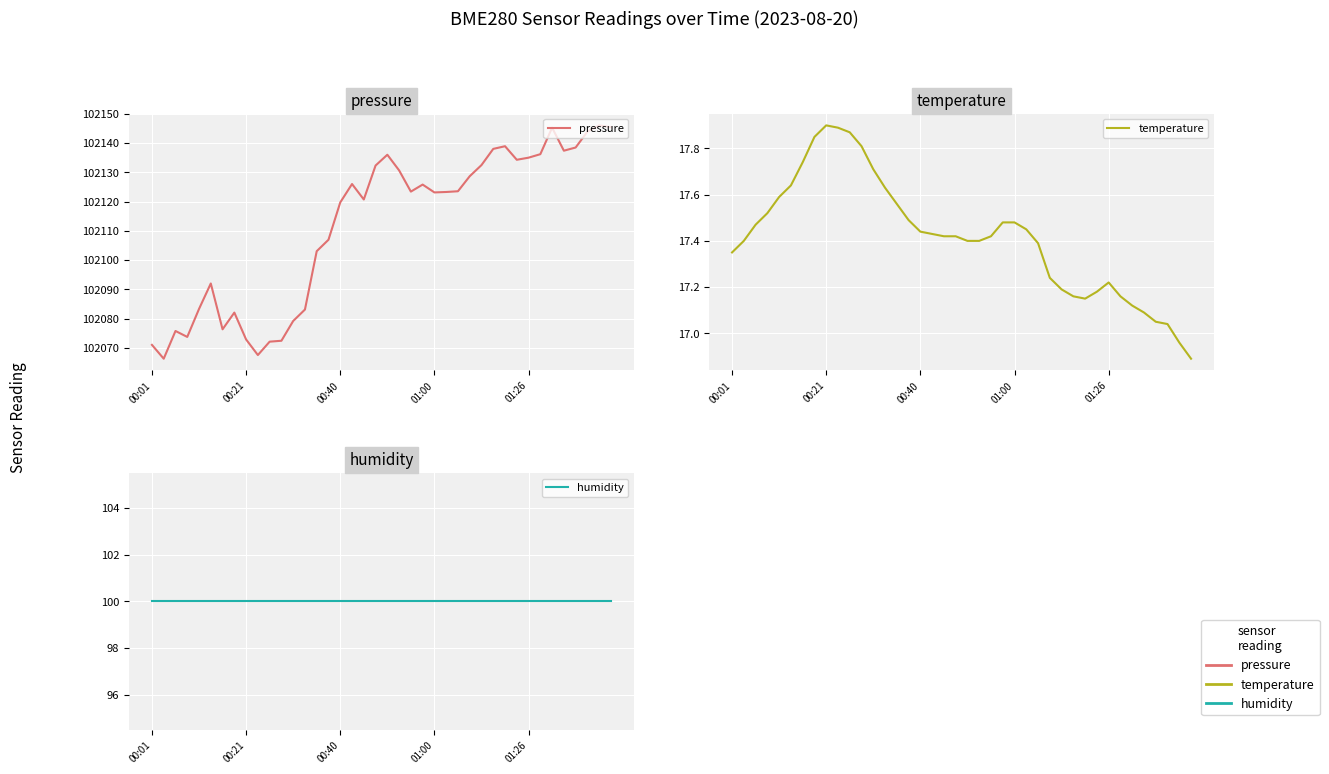

True or false: temperature and humidity cross at least once.

False